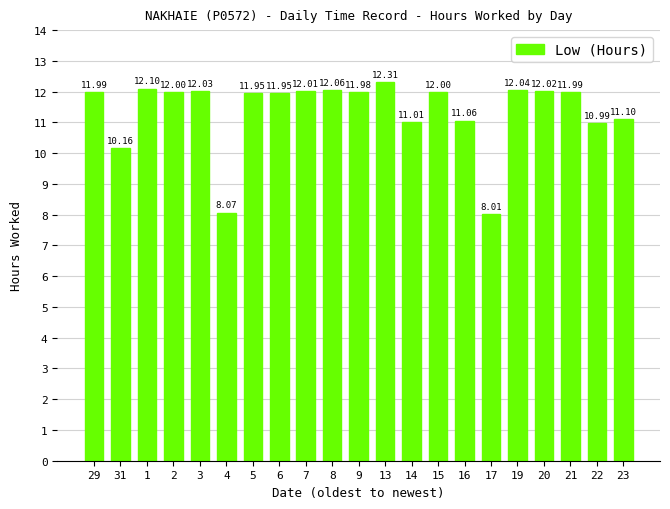

Is it true that the value at 29 is 19.7?

False